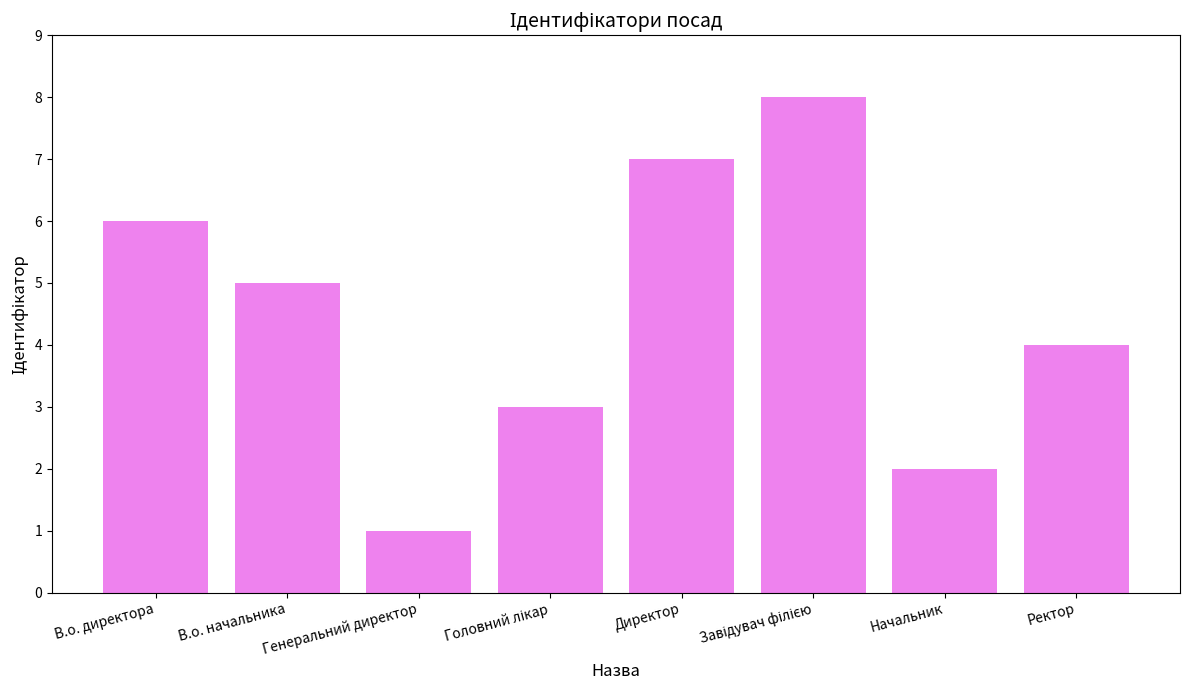

Is it true that the value at Начальник is 1?

False